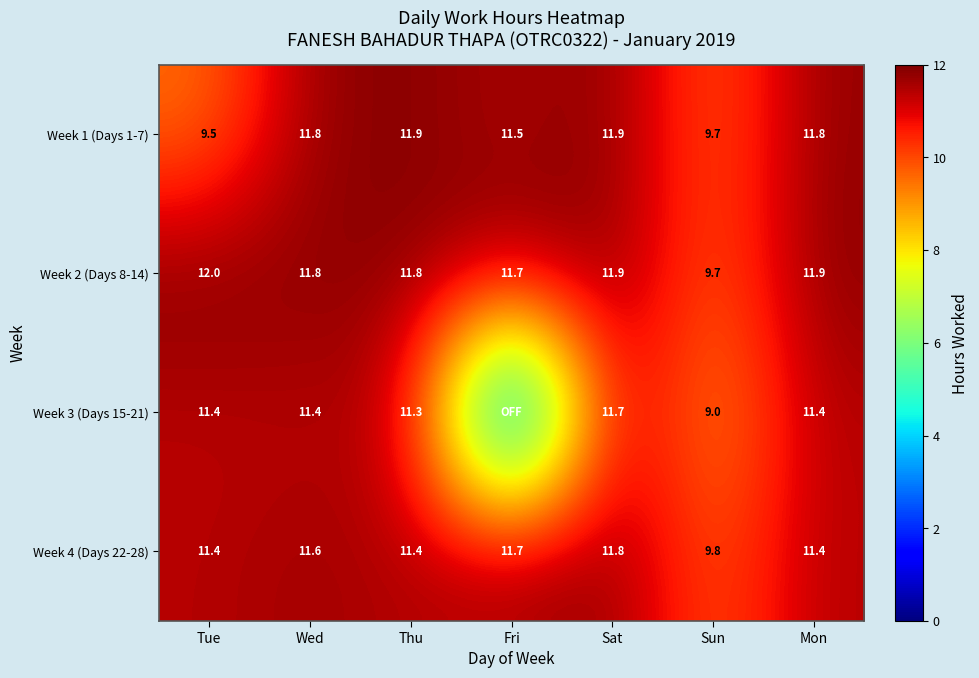

Count the Week 1 (Days 1-7) values in the range 9 to 11.

2